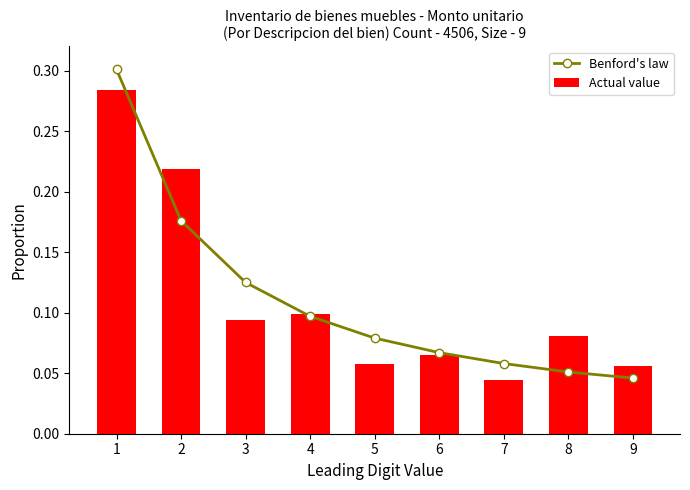

The Actual value series shows 0.1 at 6. True or false?

True